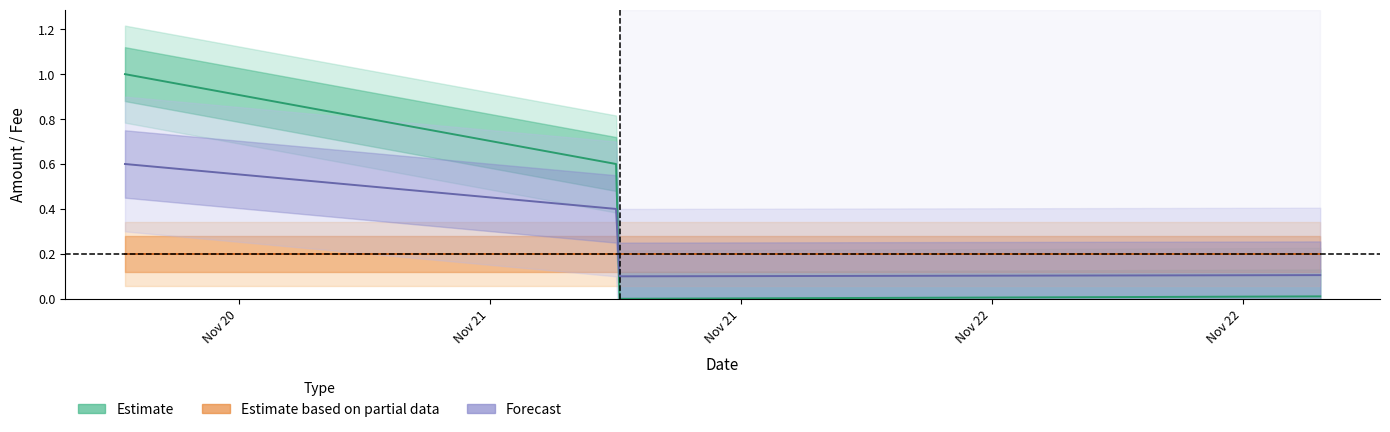

What is the total value across all series at Nov 21?

1.2